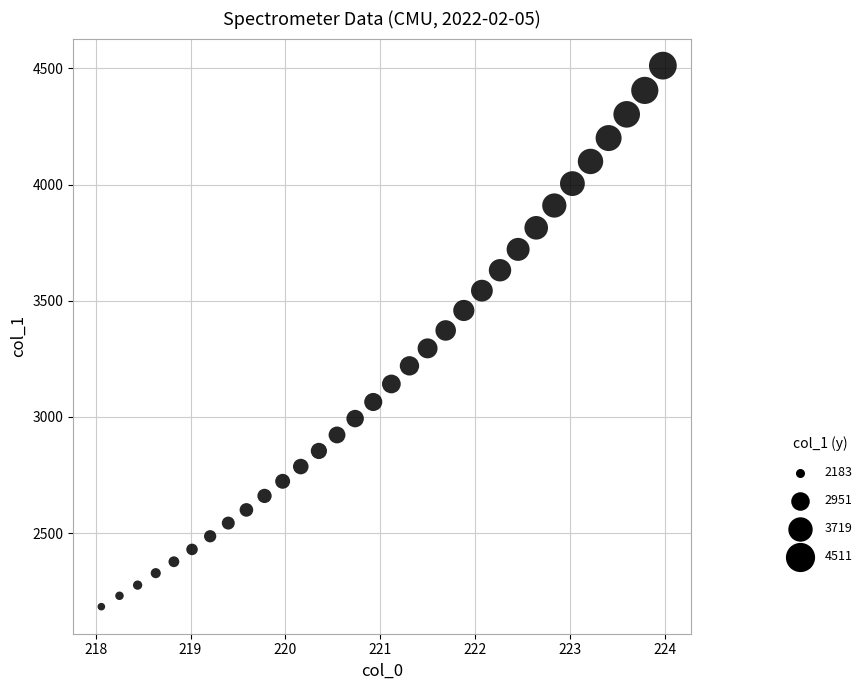

What is the range of X values (max minus min)?

5.9